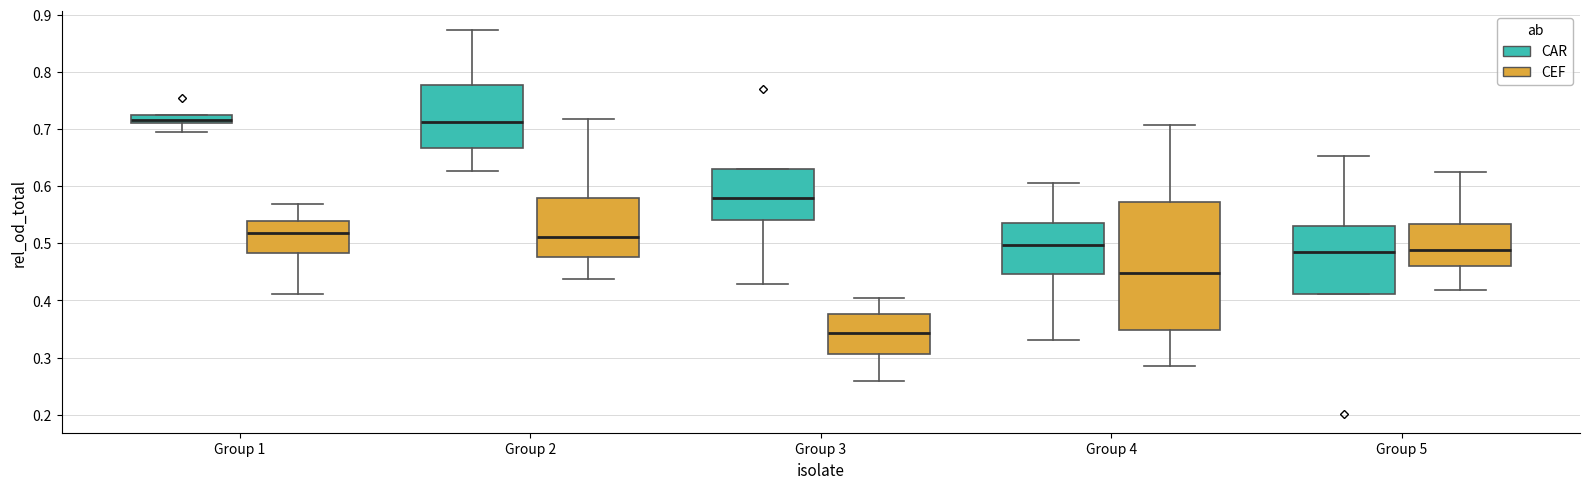

Where does the median line of the box for Group 1 (CAR) sit on the y-axis? The values are not printed on the chart, so give them approximately, as read against the axis.

0.72